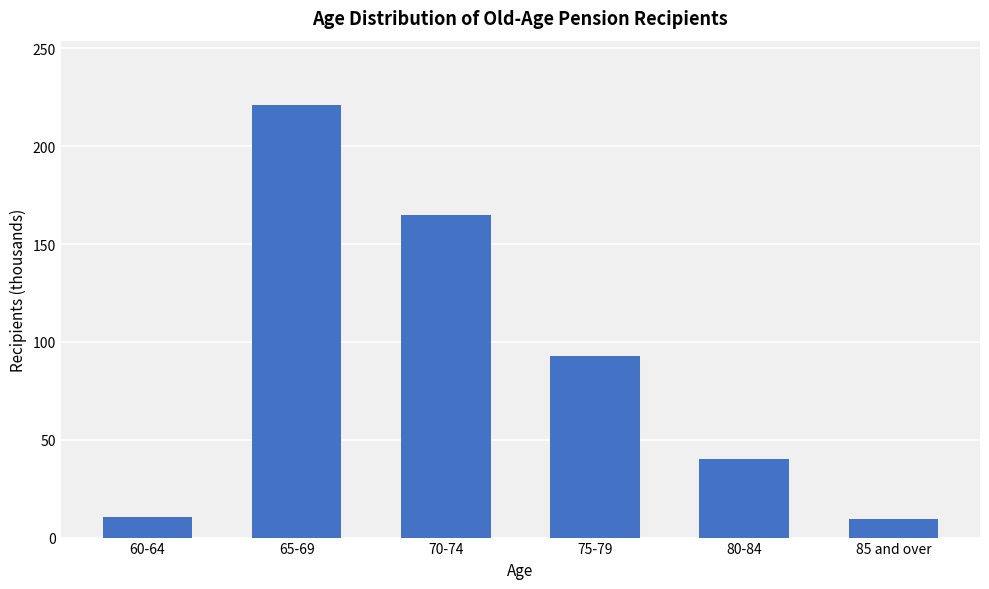

Which has a higher value, 80-84 or 85 and over?

80-84